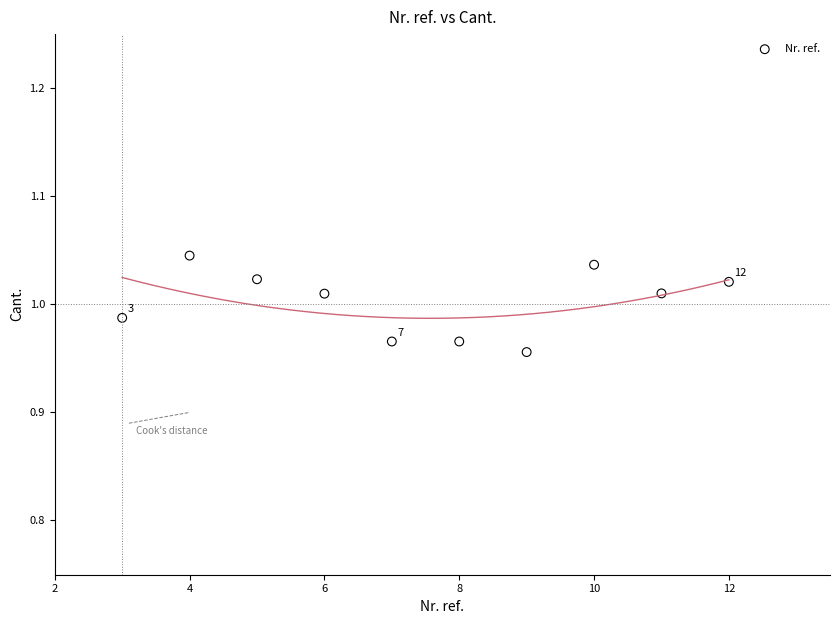

What is the average X value?

7.5